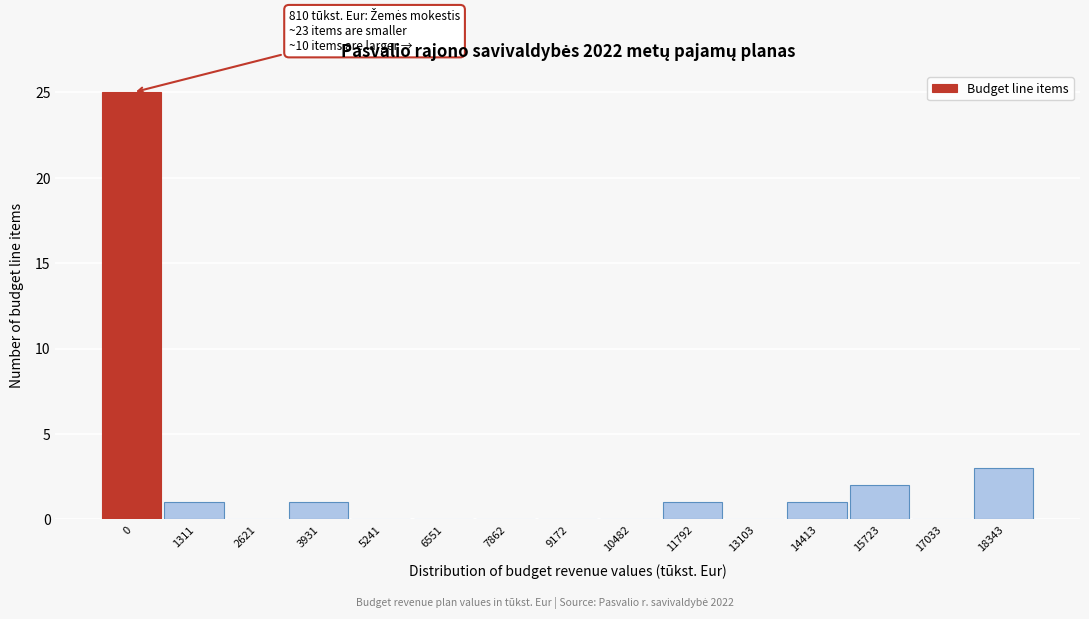

Reading left to right, transcribe all the data shown in this chart.

0=25	1311=1	2621=0	3931=1	5241=0	6551=0	7862=0	9172=0	10482=0	11792=1	13103=0	14413=1	15723=2	17033=0	18343=3